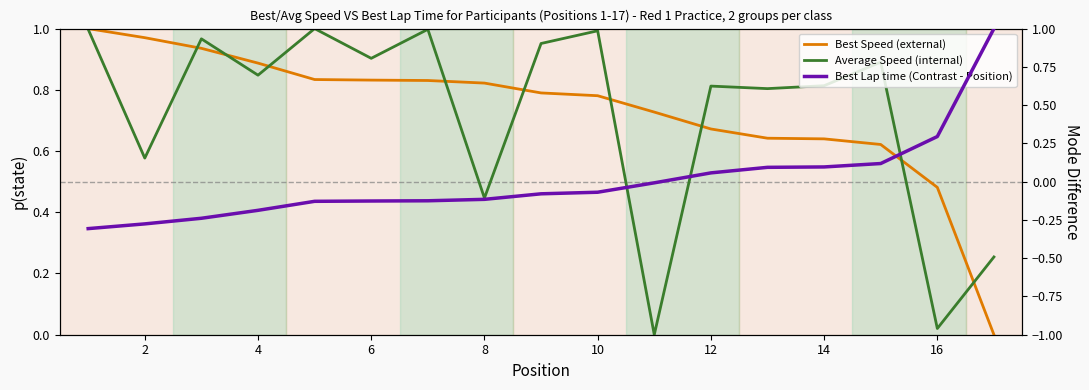

What is the value of the Average Speed (internal) point at the 3rd from the left?

1.0